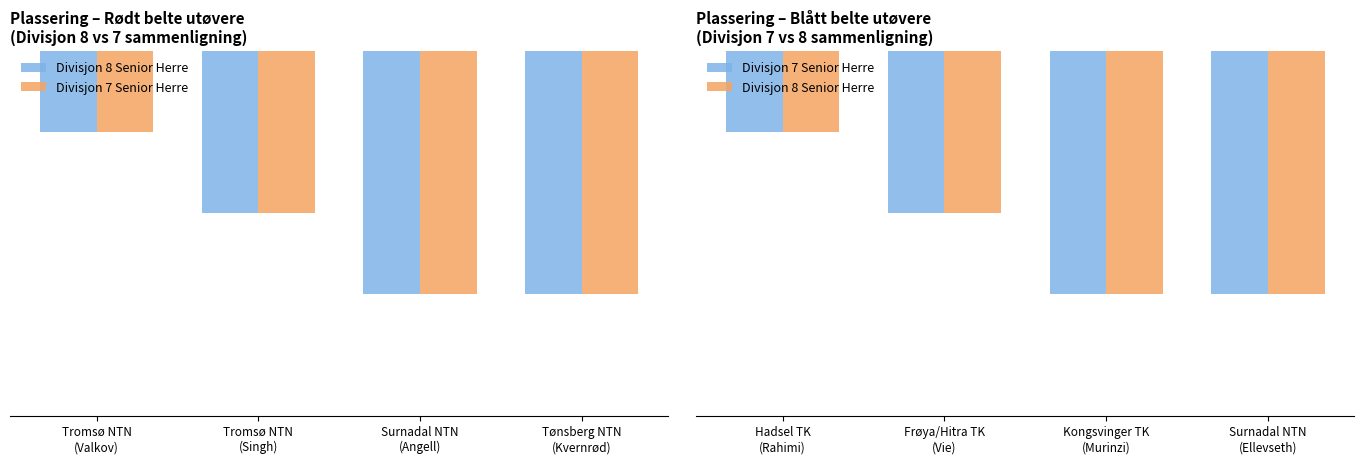

What is the label of the 1st bar from the right?

Surnadal NTN (Ellevseth)